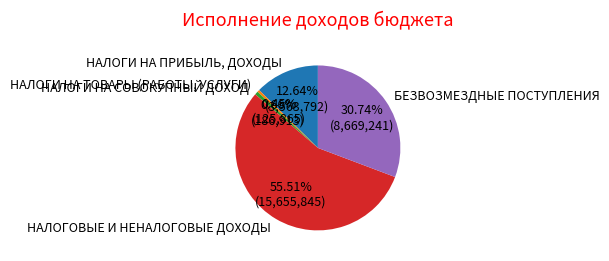

To the nearest percent, what portion does БЕЗВОЗМЕЗДНЫЕ ПОСТУПЛЕНИЯ represent?

31%